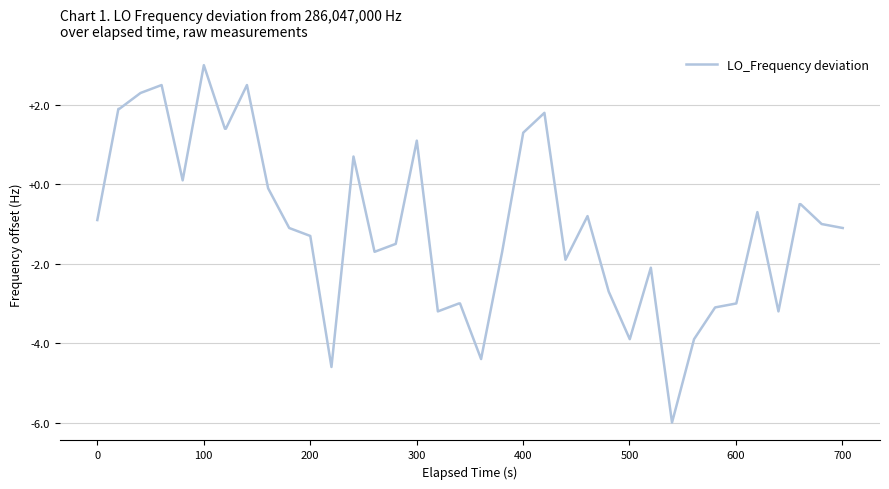

What is the minimum value shown in the chart?

-6.0